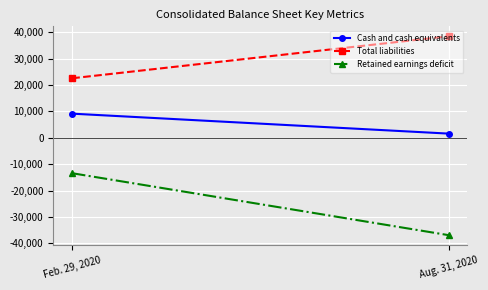

What is the lowest value of the Cash and cash equivalents series?

1593